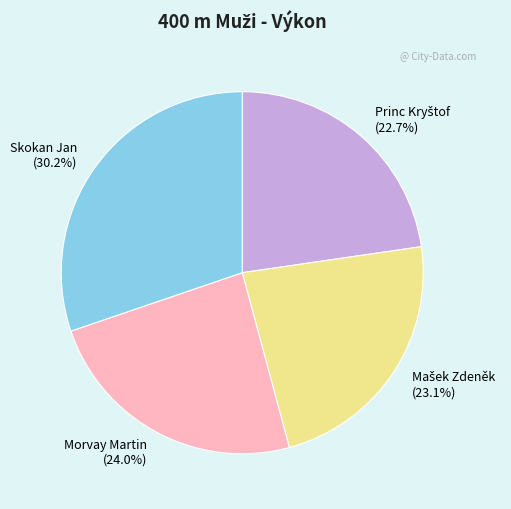

Is the sum of Morvay Martin and Skokan Jan greater than half?

Yes